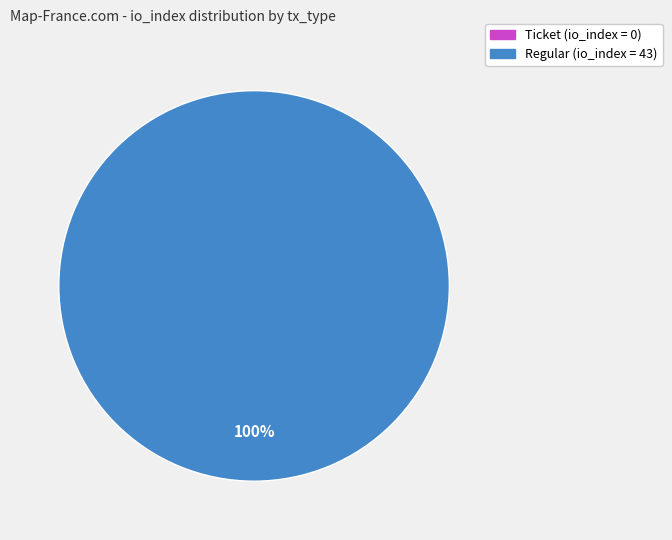

Combined, what portion of the pie is Ticket (io_index=0) and Regular (io_index=43)?

100.0%